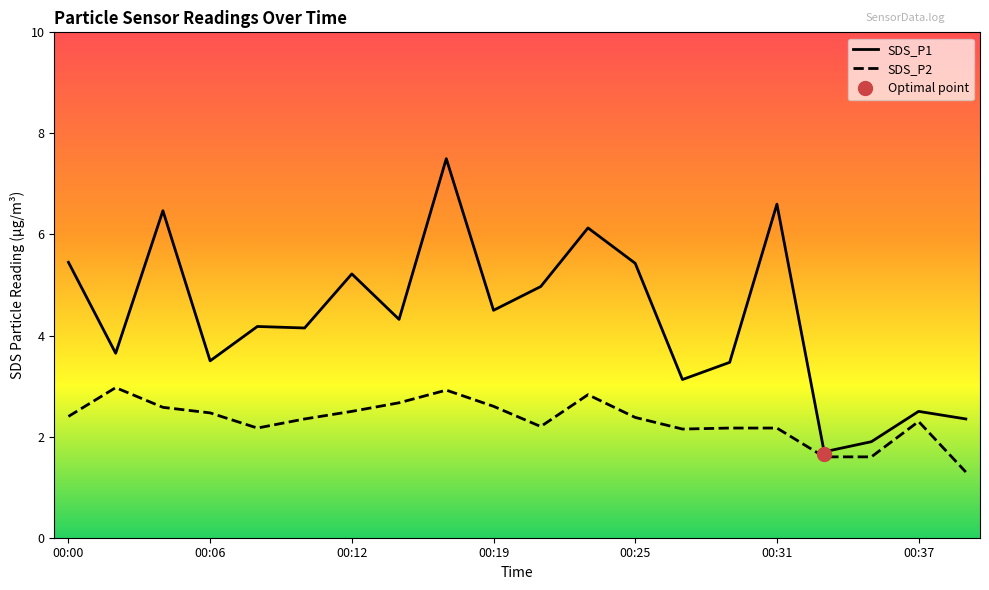

Reading right to left, what are all the values shown in this chart?

SDS_P1: 2.4	2.5	1.9	1.7	6.6	3.5	3.1	5.4	6.1	5.0	4.5	7.5	4.3	5.2	4.2	4.2	3.5	6.5	3.6	5.5
SDS_P2: 1.3	2.3	1.6	1.6	2.2	2.2	2.1	2.4	2.8	2.2	2.6	2.9	2.7	2.5	2.4	2.2	2.5	2.6	3.0	2.4